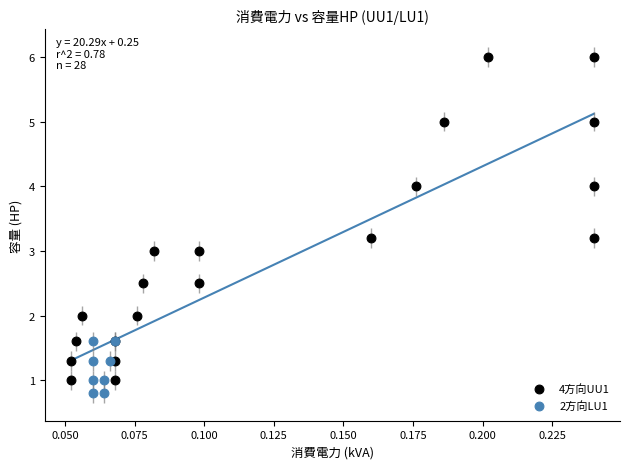

Which series reaches the minimum Y coordinate?

2方向LU1